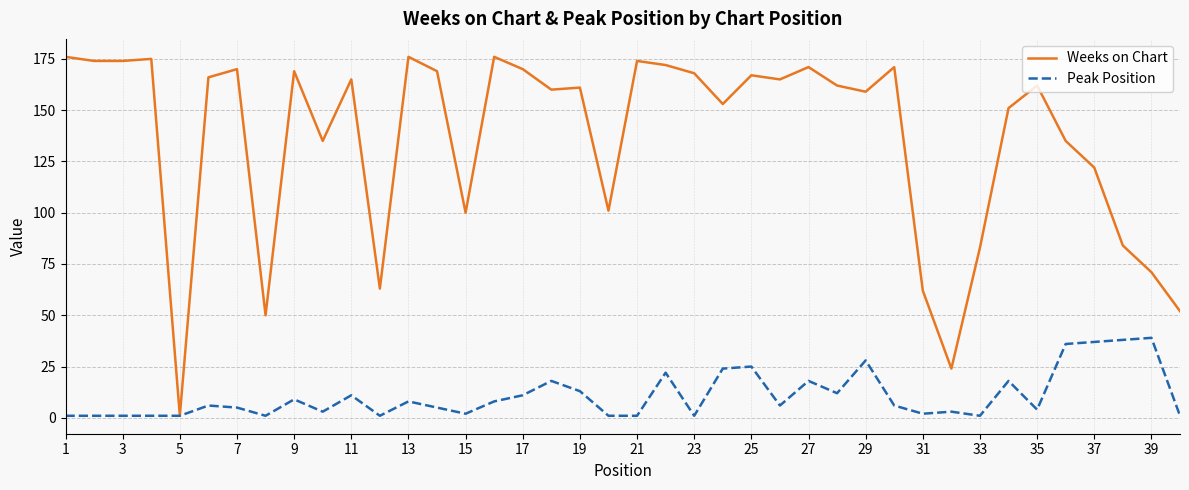

List the series in order of their overall mean, highest first.

Weeks on Chart, Peak Position